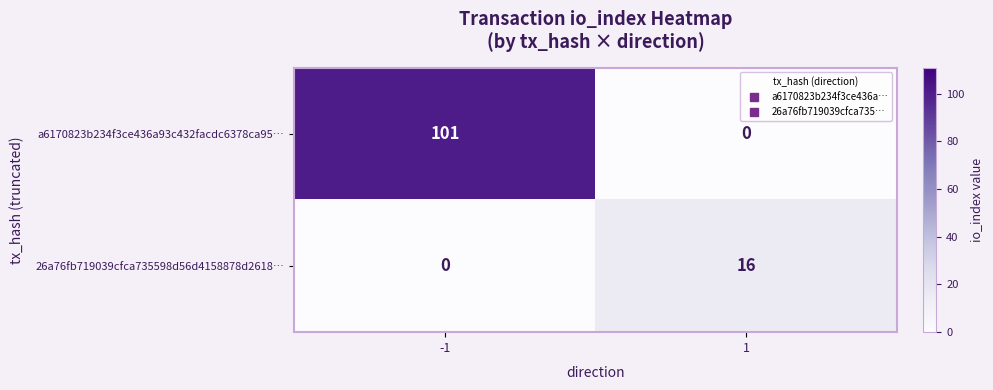

Rank the series by their maximum value, from lowest to highest.

26a76fb719039cfca735598d56d4158878d2618…, a6170823b234f3ce436a93c432facdc6378ca95…